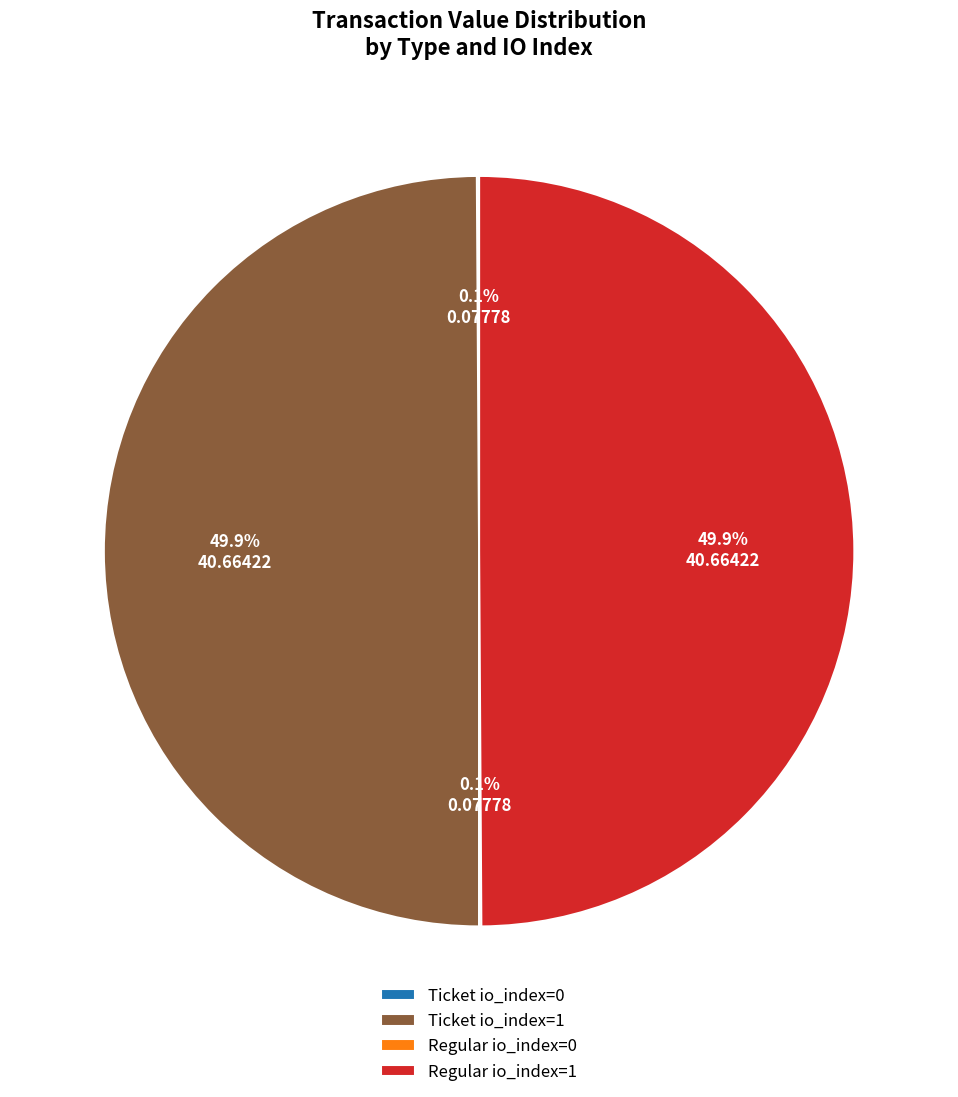

How many segments does this pie chart have?

4